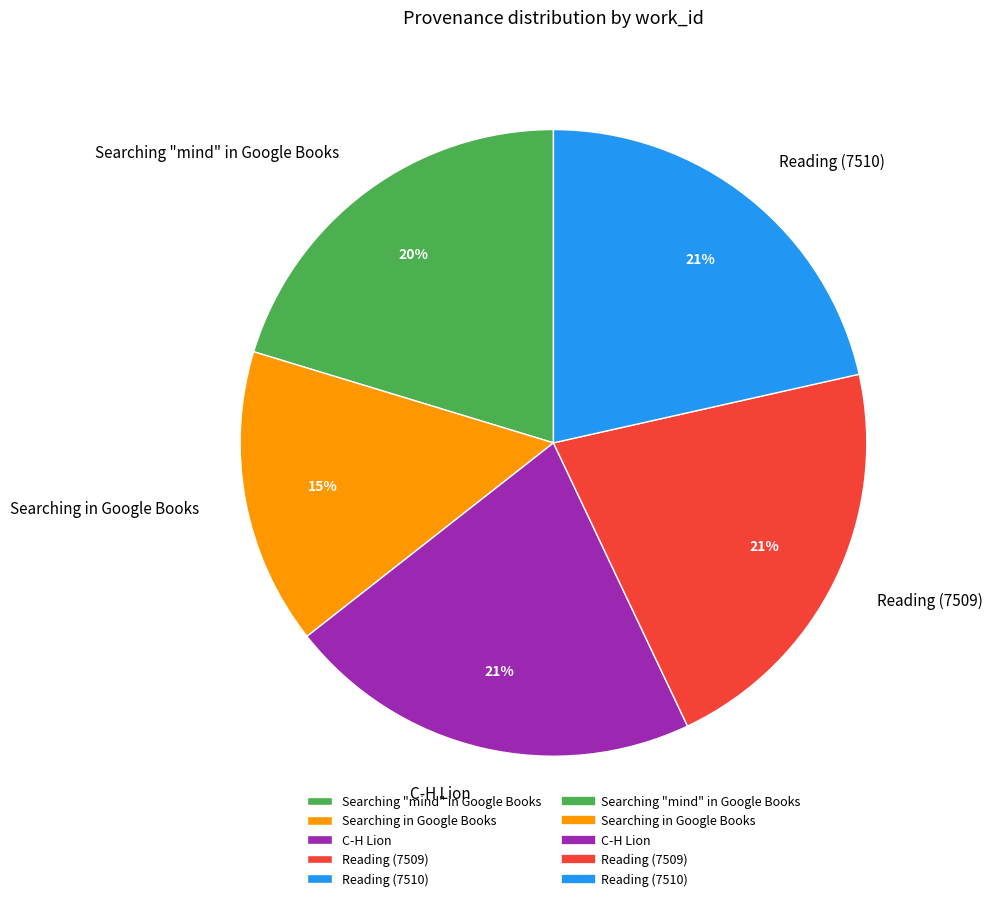

To the nearest percent, what is the difference between the largest and smallest slice percentages?

6%